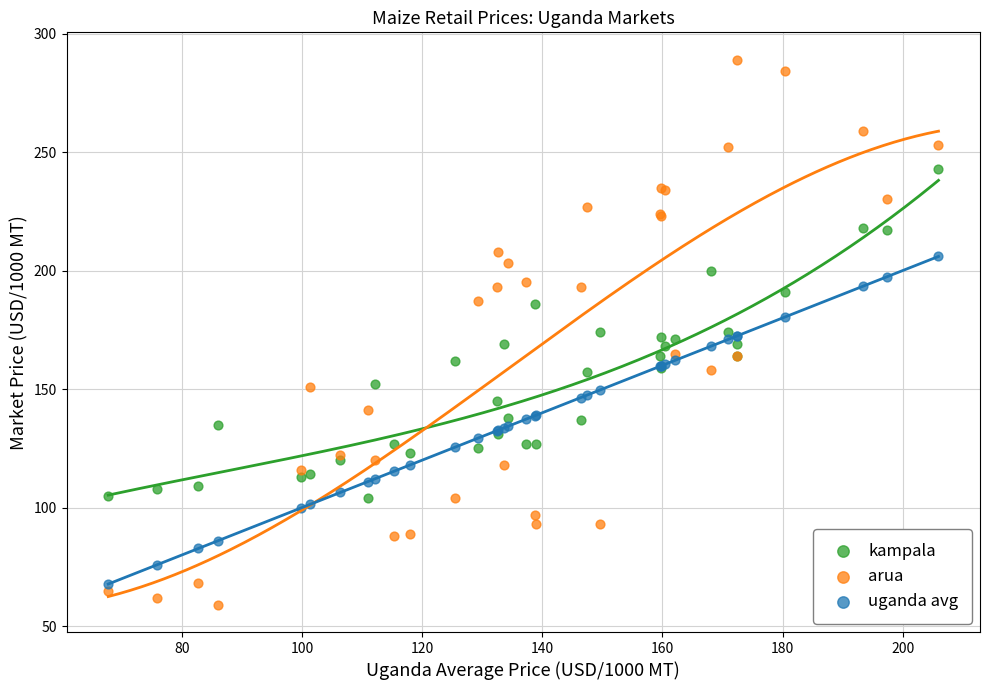

What are all the series names shown in the legend?

kampala, arua, uganda avg